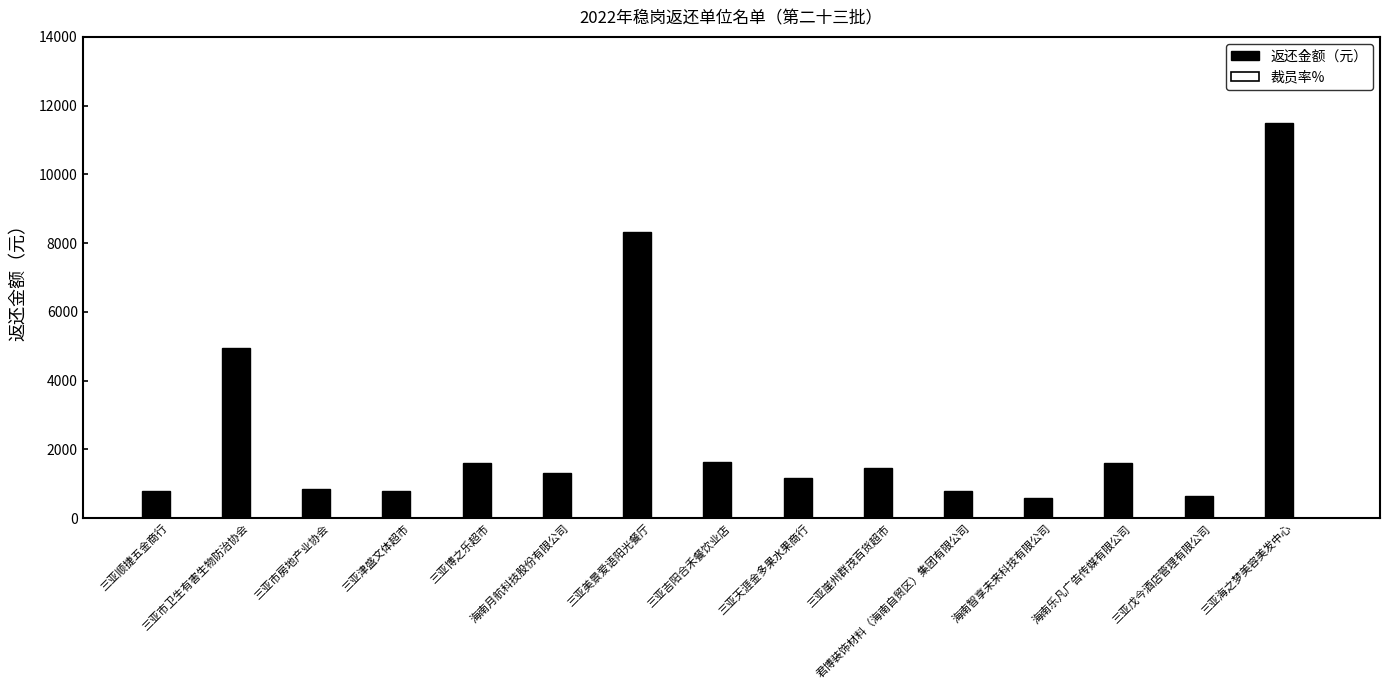

What is the greatest value displayed?

11488.3